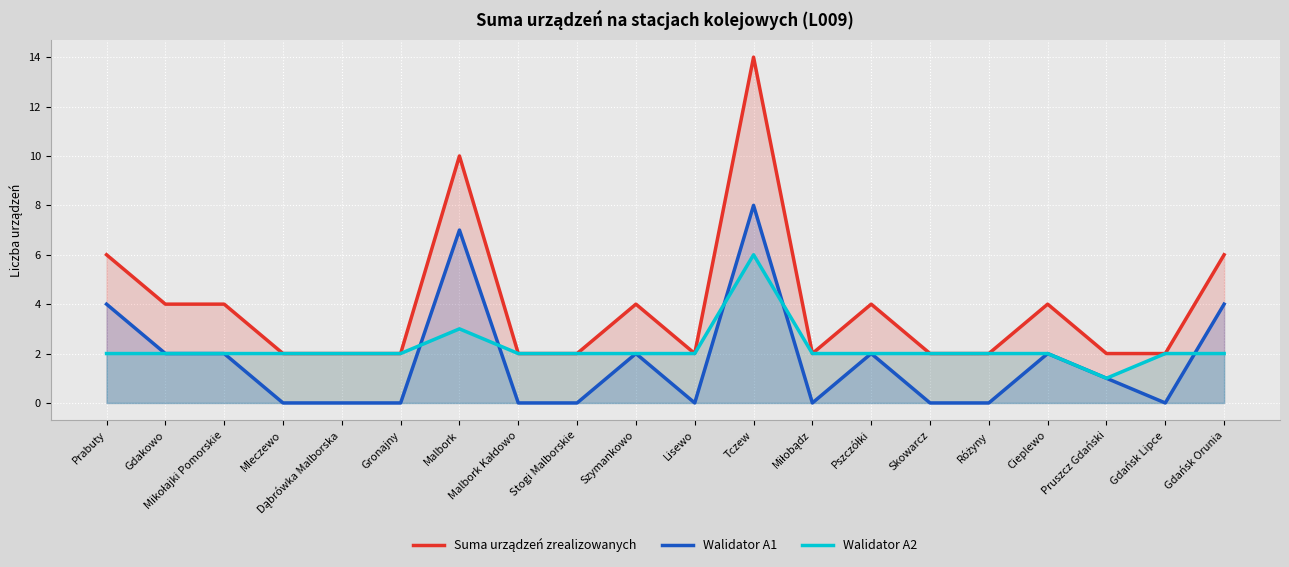

Which series ends up on top after the final intersection of Walidator A1 and Walidator A2?

Walidator A1